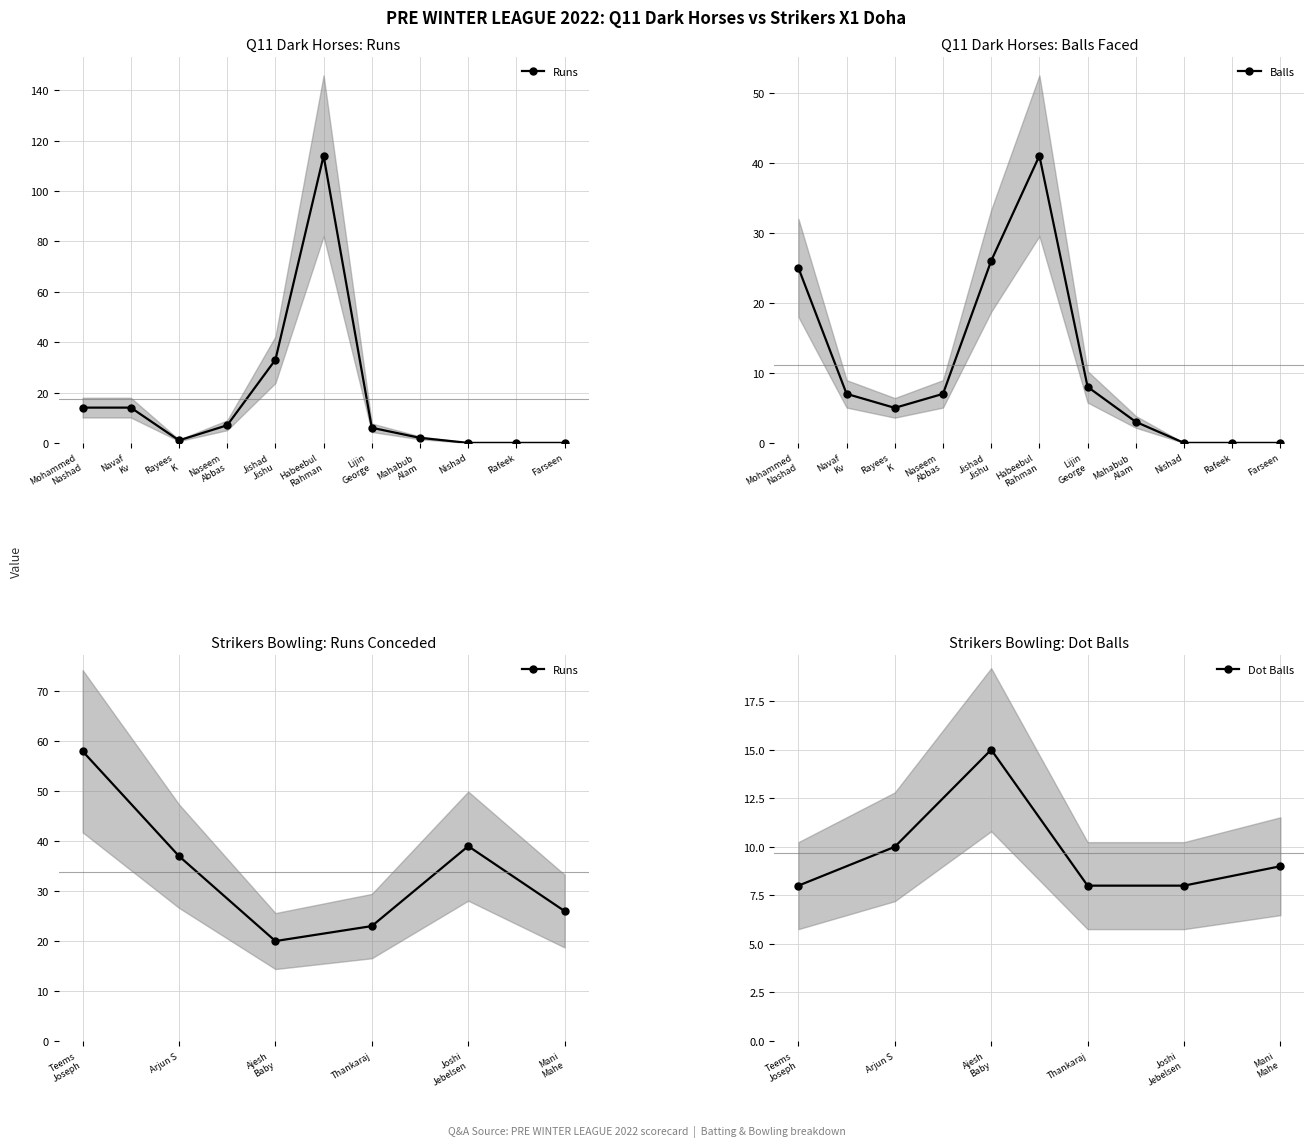

Where is the first local maximum for Balls?

Habeebul
Rahman